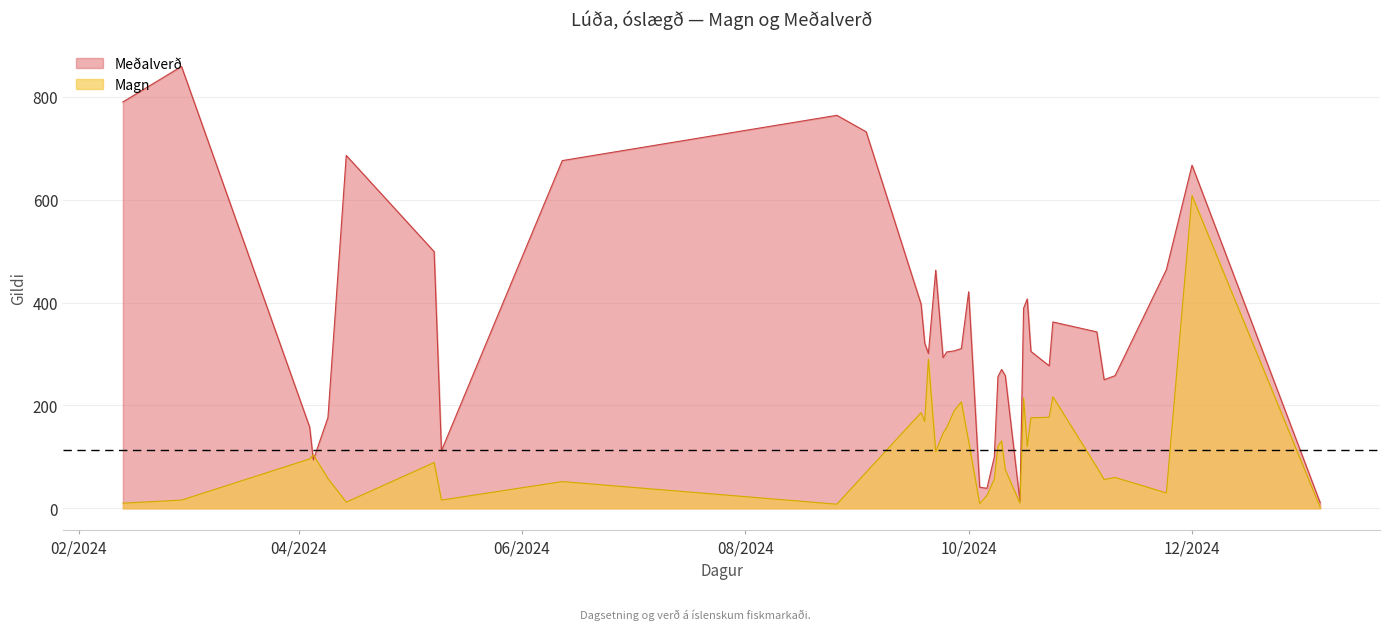

What is the maximum value for Meðalverð?

859.0